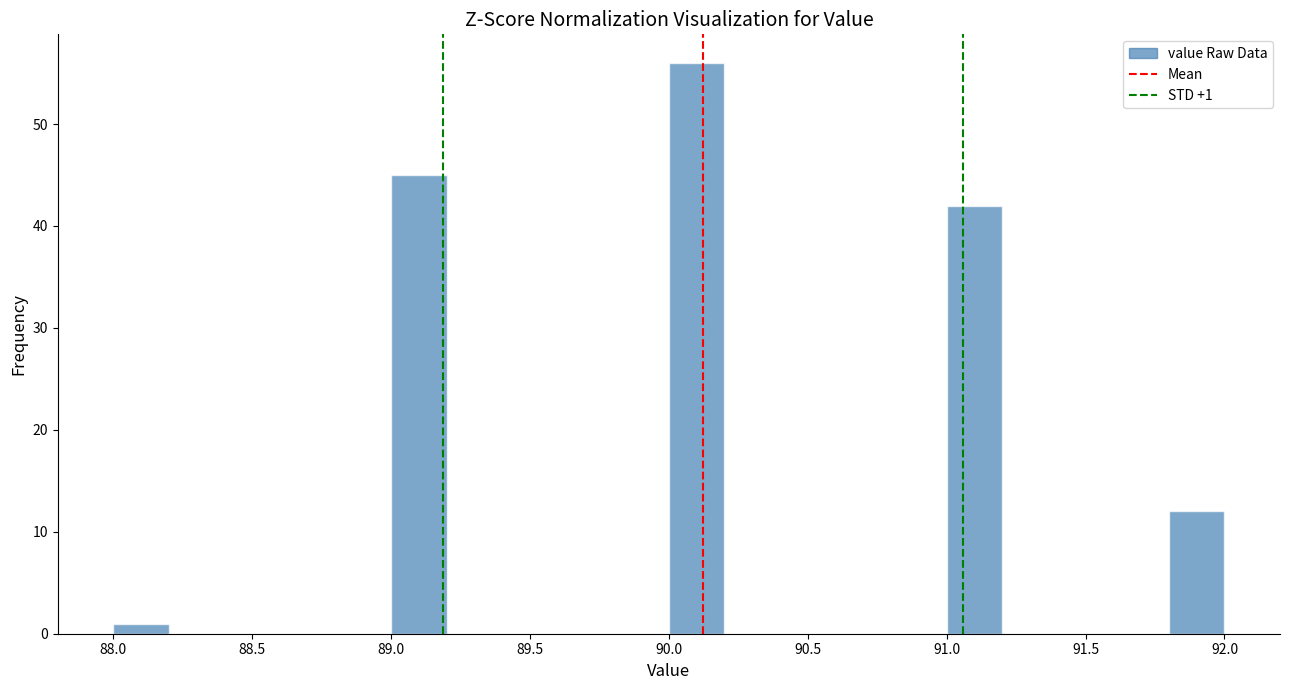

Over which range of the x-axis is the bar tallest?

90.0 to 90.2